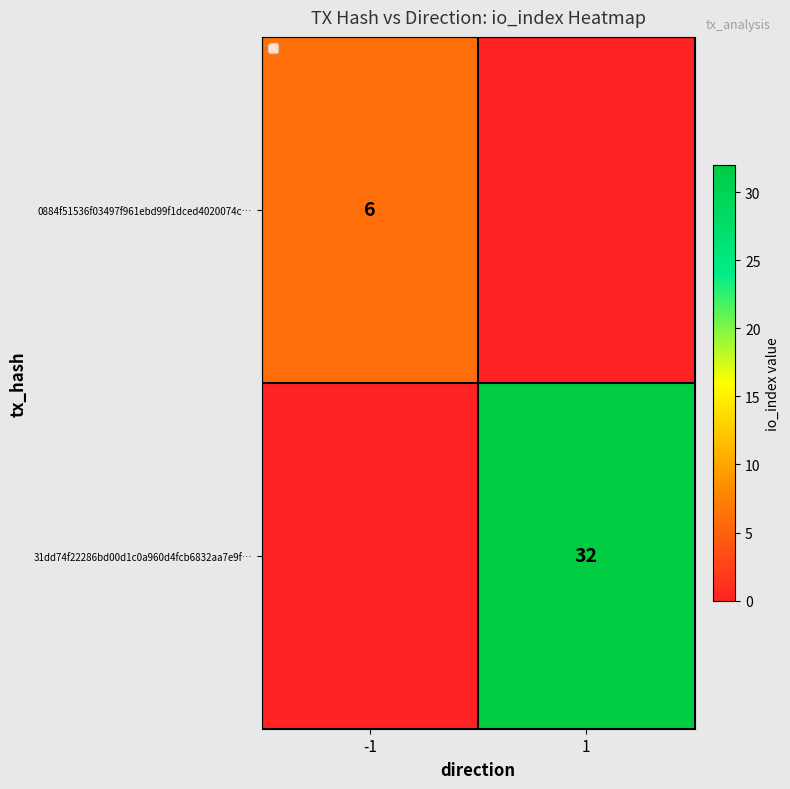

True or false: 31dd74f22286bd00d1c0a960d4fcb6832aa7e9f… has a value of 53 at 1.

False